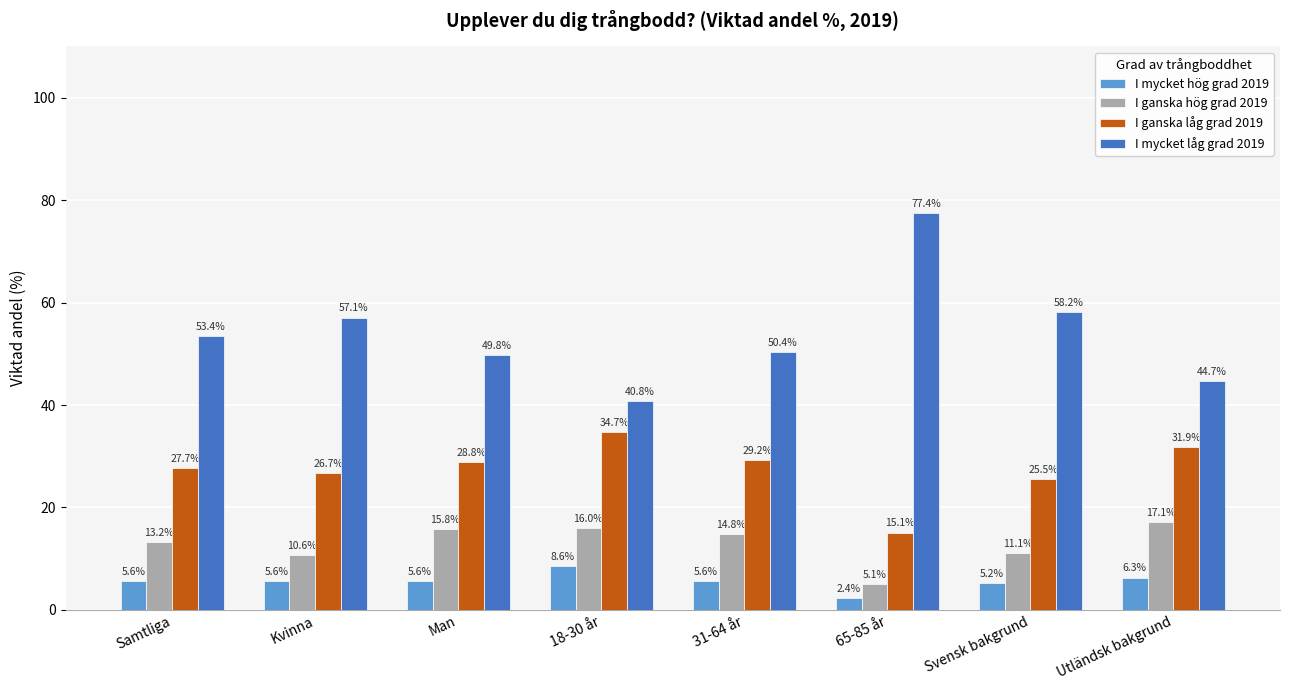

The value of I ganska hög grad 2019 at 18-30 år is 16.0. True or false?

True